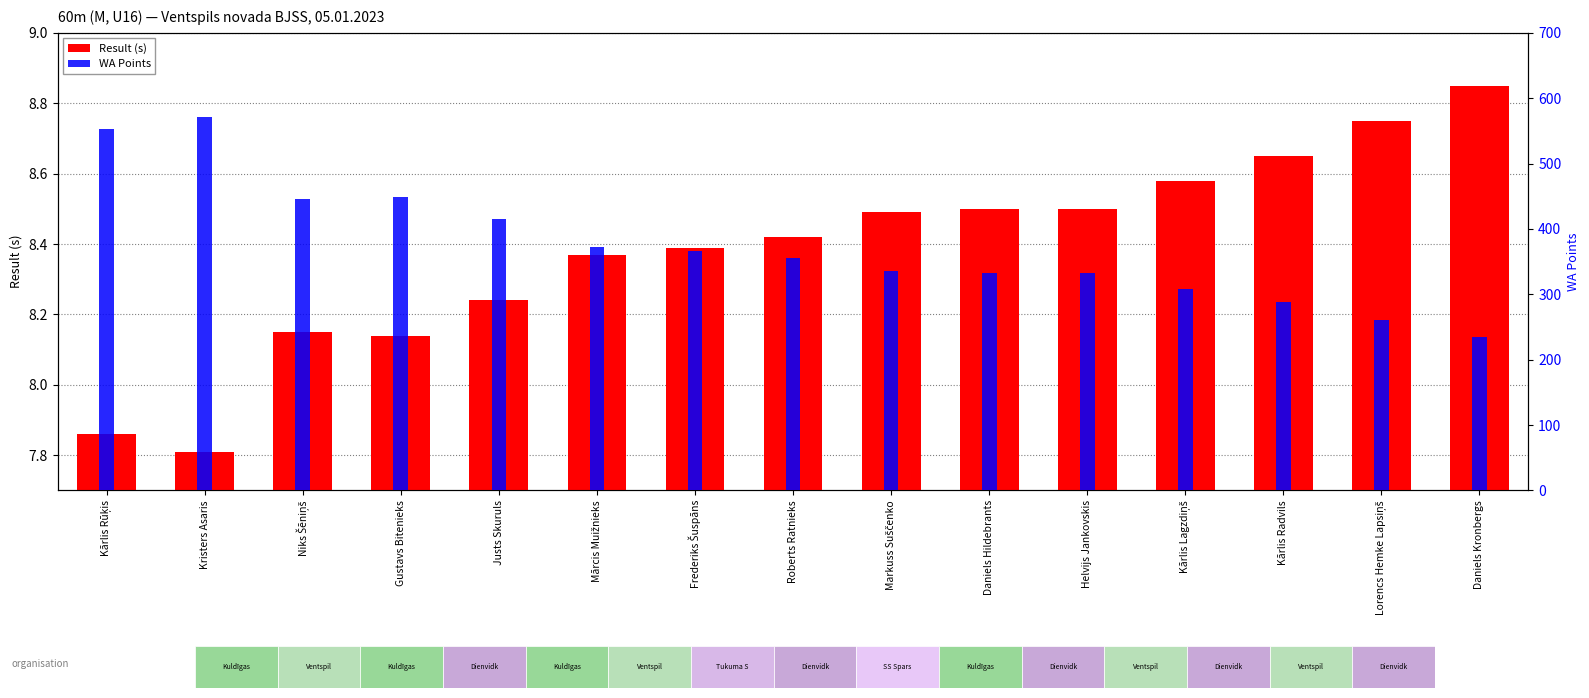

Reading left to right, extract all data points from this chart.

Result (s): Kārlis Rūķis=7.9	Kristers Asaris=7.8	Niks Šēniņš=8.2	Gustavs Bitenieks=8.1	Justs Skuruls=8.2	Mārcis Muižnieks=8.4	Frederiks Šuspāns=8.4	Roberts Ratnieks=8.4	Markuss Suščenko=8.5	Daniels Hildebrants=8.5	Helvijs Jankovskis=8.5	Kārlis Lagzdiņš=8.6	Kārlis Radvils=8.7	Lorencs Hemke Lapsiņš=8.8	Daniels Kronbergs=8.8
WA Points: Kārlis Rūķis=553.0	Kristers Asaris=572.0	Niks Šēniņš=446.0	Gustavs Bitenieks=449.0	Justs Skuruls=415.0	Mārcis Muižnieks=372.0	Frederiks Šuspāns=366.0	Roberts Ratnieks=356.0	Markuss Suščenko=335.0	Daniels Hildebrants=332.0	Helvijs Jankovskis=332.0	Kārlis Lagzdiņš=308.0	Kārlis Radvils=288.0	Lorencs Hemke Lapsiņš=260.0	Daniels Kronbergs=234.0